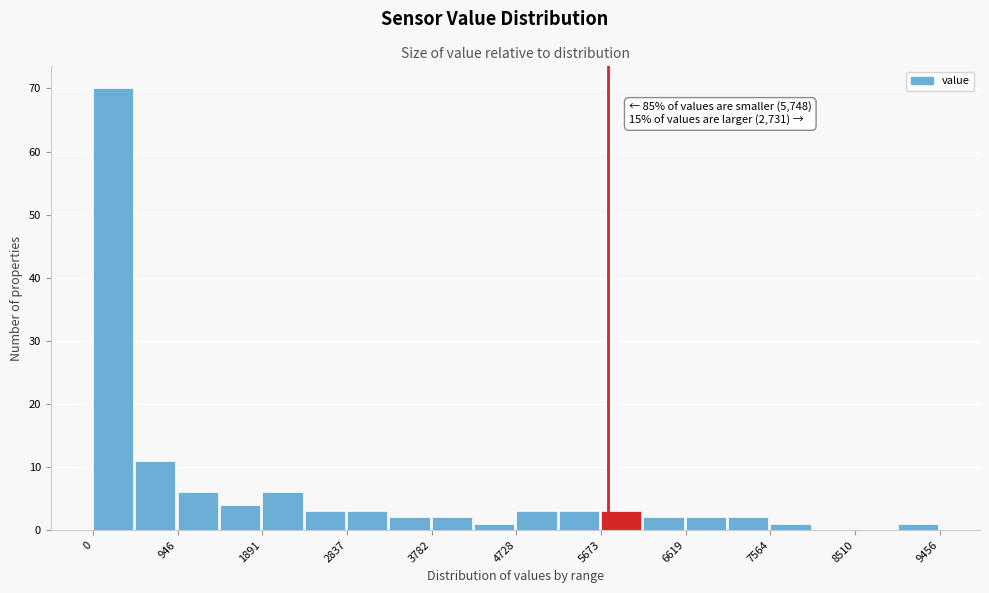

Which range on the x-axis has the tallest bar?

0 to 500